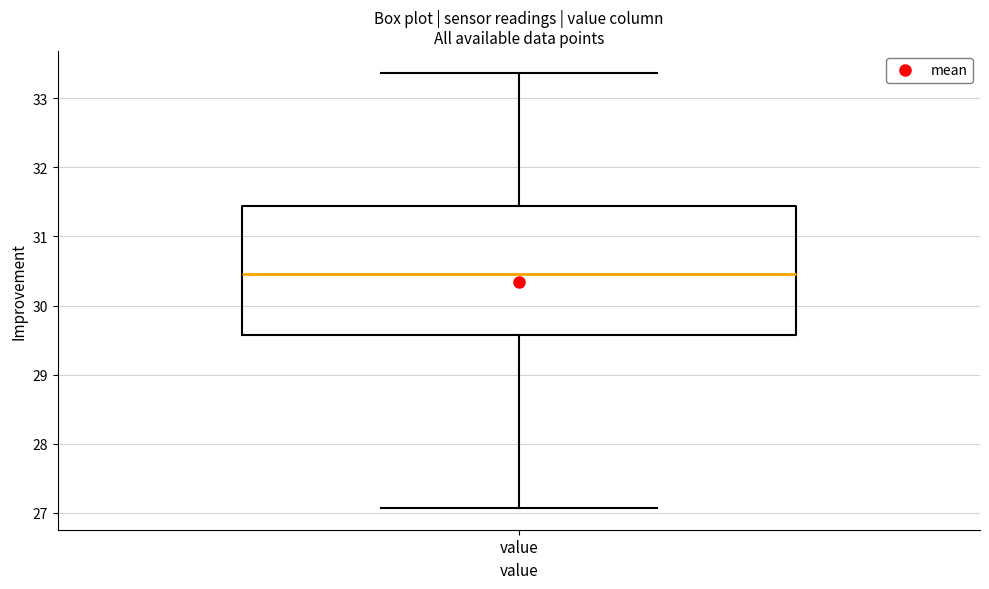

Where is the lower edge of the box for value on the y-axis? The values are not printed on the chart, so give them approximately, as read against the axis.

29.6